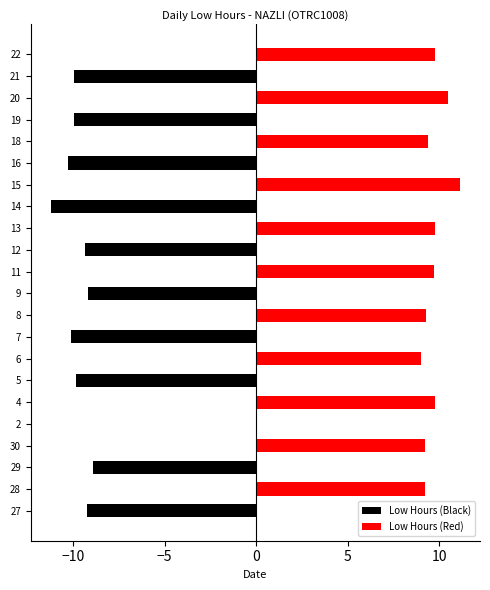

What is the total value across all series at 14?

-11.2